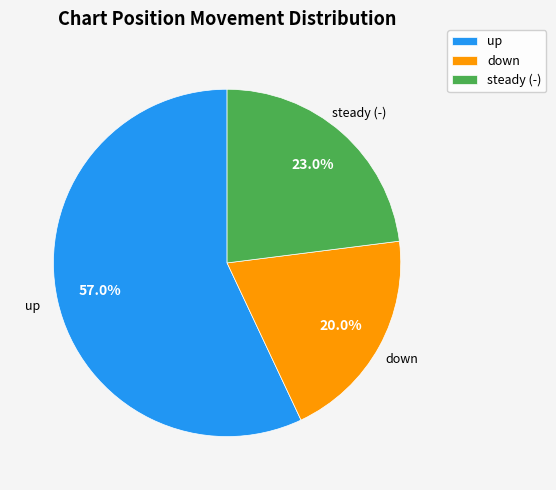

What is the total percentage of up and steady (-)?

80.0%